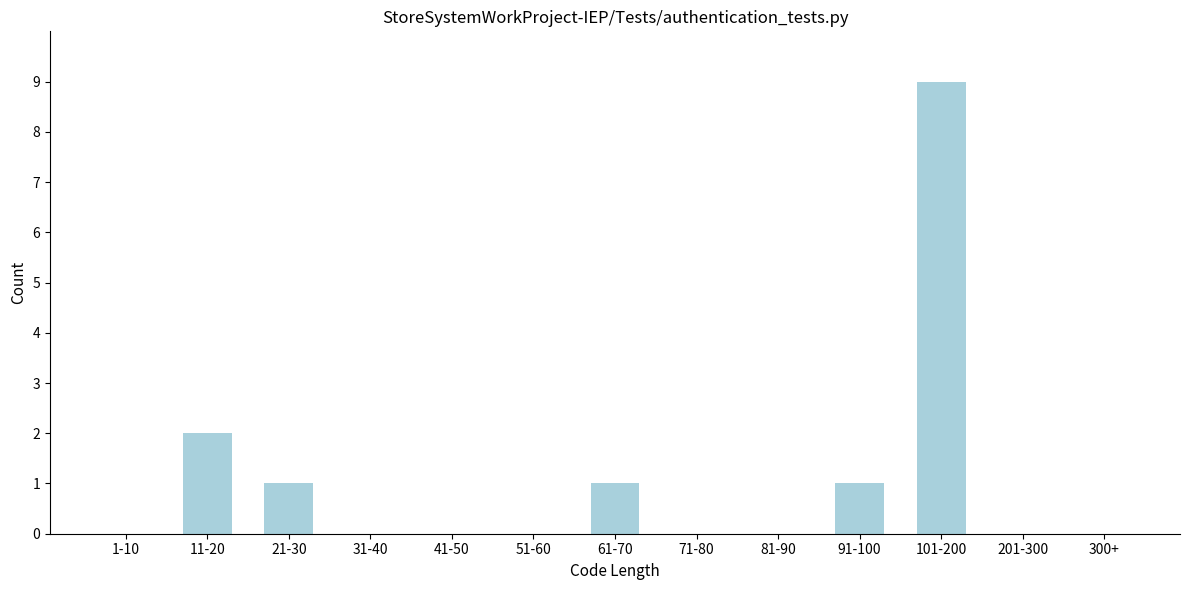

Reading right to left, what are all the values shown in this chart?

300+=0	201-300=0	101-200=9	91-100=1	81-90=0	71-80=0	61-70=1	51-60=0	41-50=0	31-40=0	21-30=1	11-20=2	1-10=0